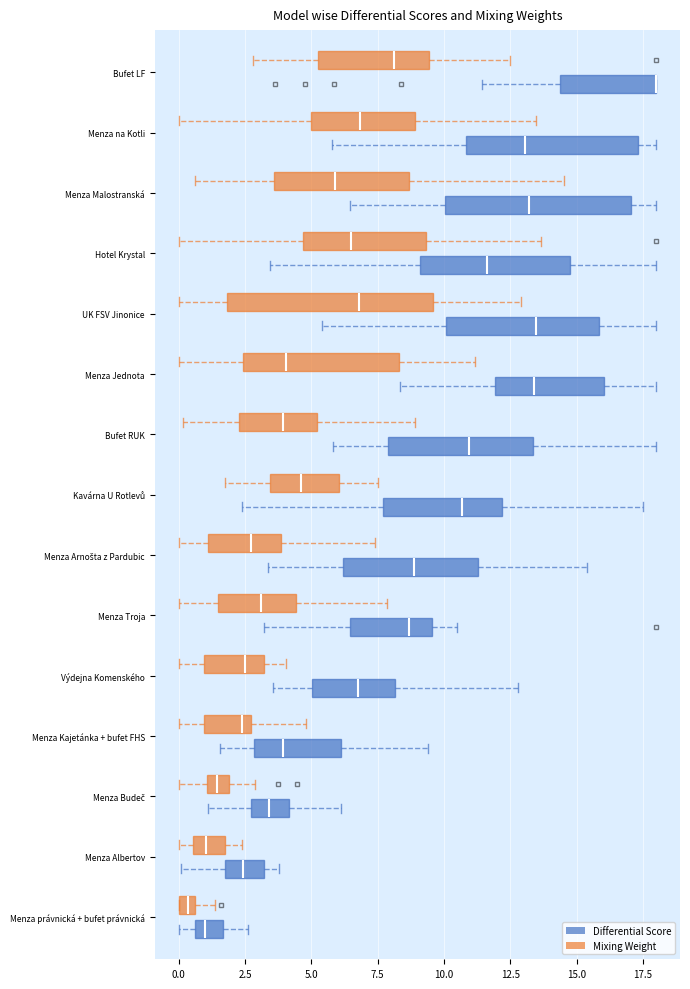

Where is the right edge of the box for Menza právnická + bufet právnická (Differential Score) on the x-axis? The values are not printed on the chart, so give them approximately, as read against the axis.

1.5